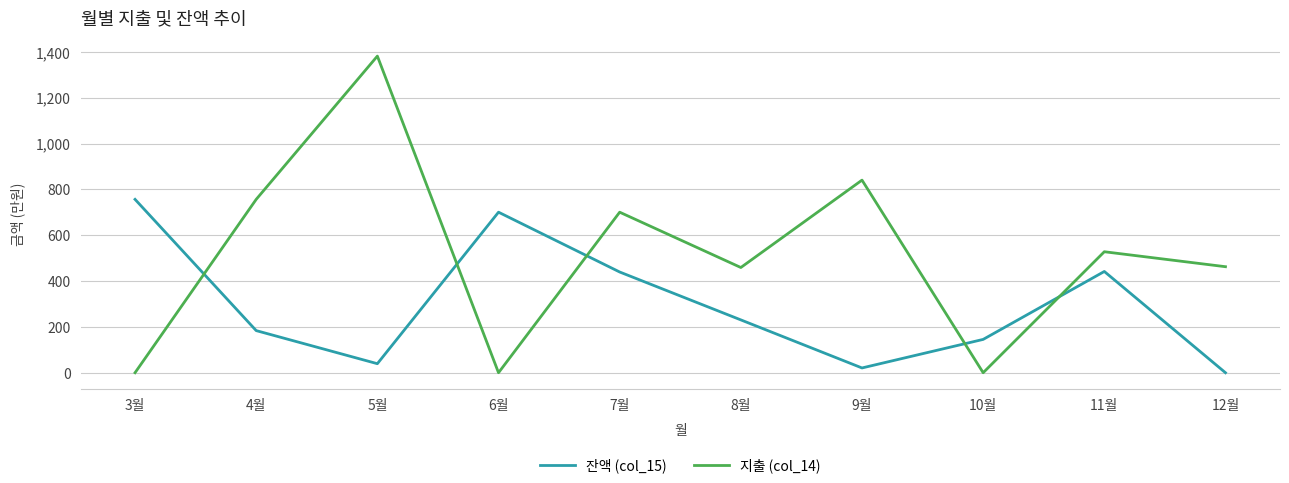

Is this an area chart (filled region under the line)?

No